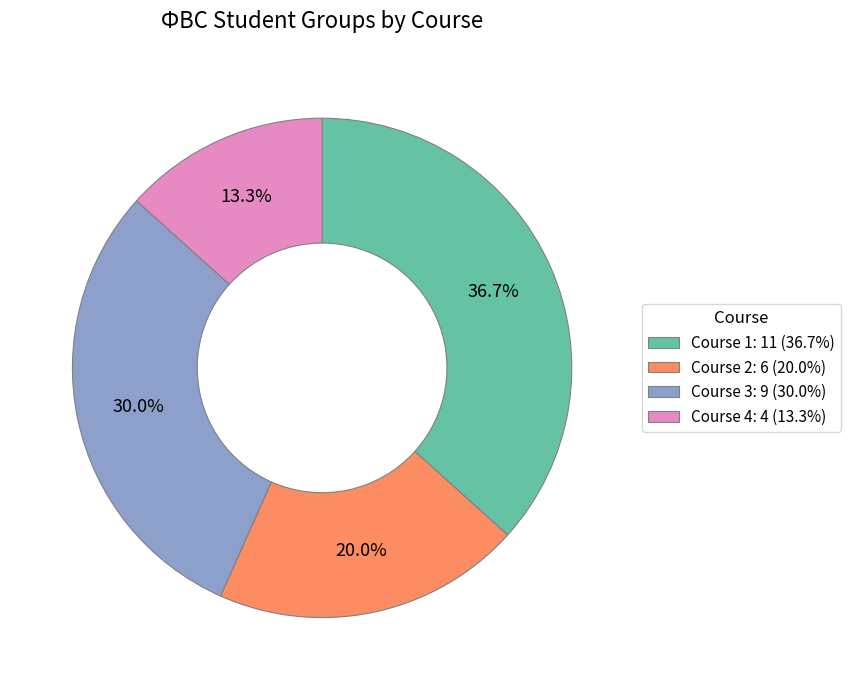

Is there any slice that represents more than half of the pie?

No